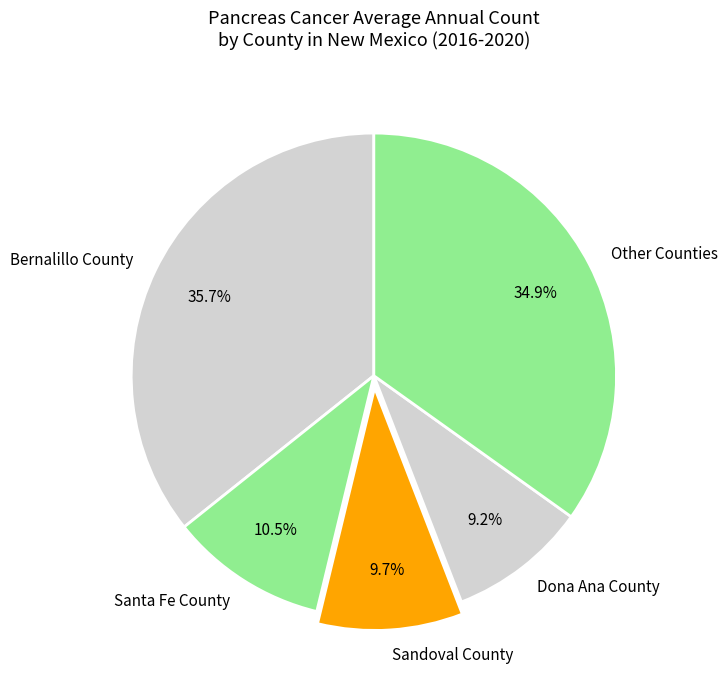

What is the ratio of the value at Sandoval County to the value at Other Counties?

0.3